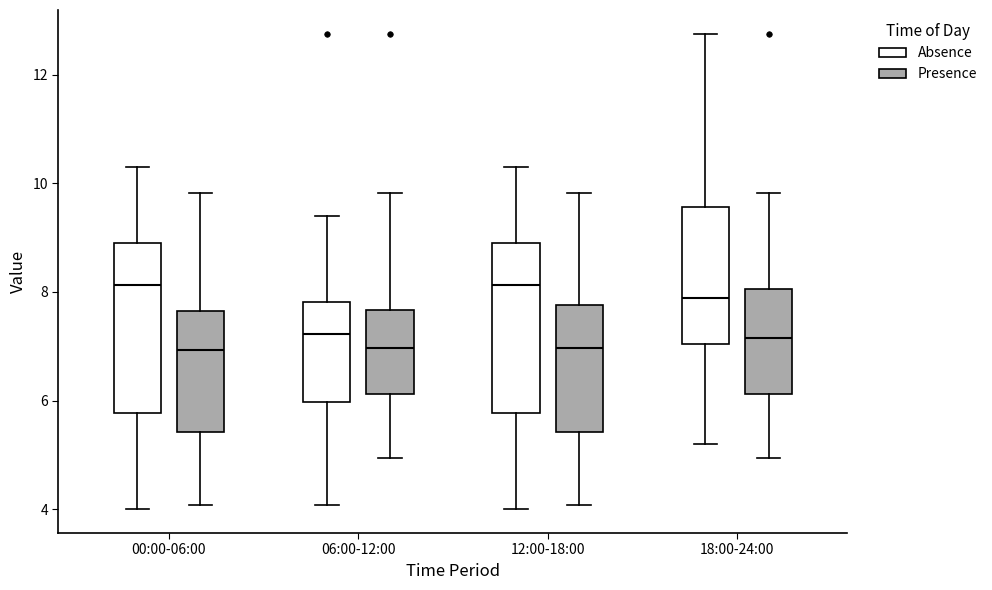

Reading left to right, read every box against the y-axis: the position of its median line, the range the box covers, and the ends of its whiskers. The values are not printed on the chart, so give them approximately, as read against the axis.

00:00-06:00 (Absence): median 8.2, box 5.8 to 9.0, whiskers 4.0 to 10.4
00:00-06:00 (Presence): median 7.0, box 5.4 to 7.6, whiskers 4.0 to 9.8
06:00-12:00 (Absence): median 7.2, box 6.0 to 7.8, whiskers 4.0 to 9.4
06:00-12:00 (Presence): median 7.0, box 6.2 to 7.6, whiskers 5.0 to 9.8
12:00-18:00 (Absence): median 8.2, box 5.8 to 9.0, whiskers 4.0 to 10.4
12:00-18:00 (Presence): median 7.0, box 5.4 to 7.8, whiskers 4.0 to 9.8
18:00-24:00 (Absence): median 7.8, box 7.0 to 9.6, whiskers 5.2 to 12.8
18:00-24:00 (Presence): median 7.2, box 6.2 to 8.0, whiskers 5.0 to 9.8